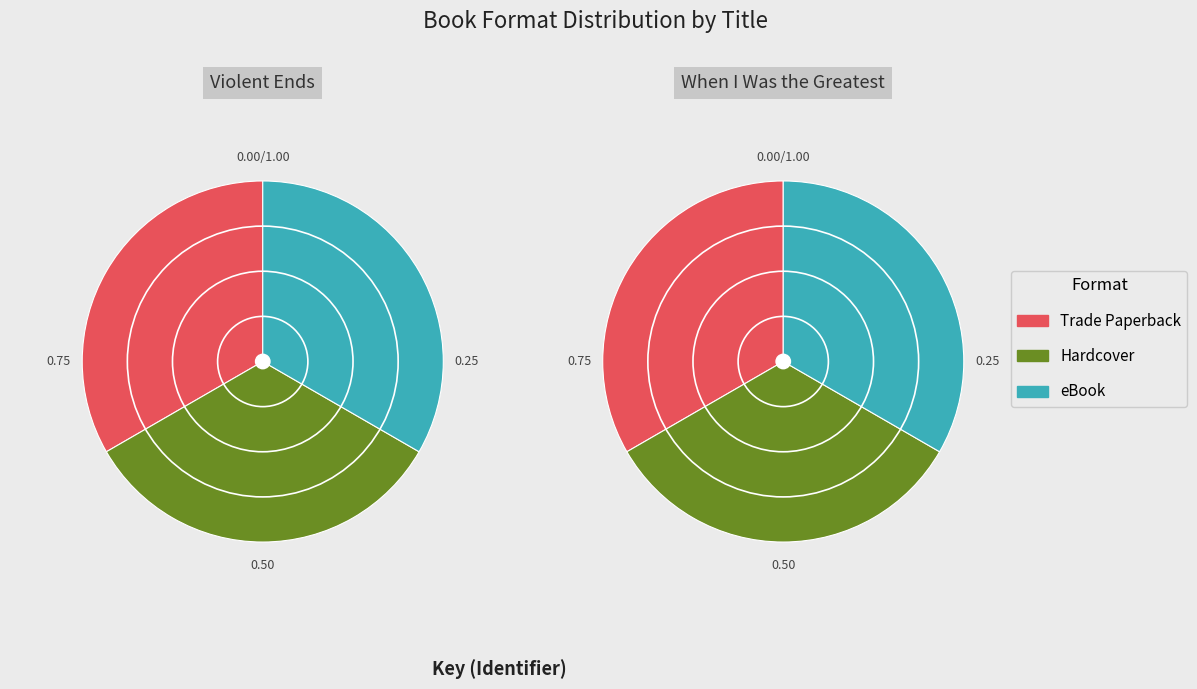

Does any single category account for the majority?

No